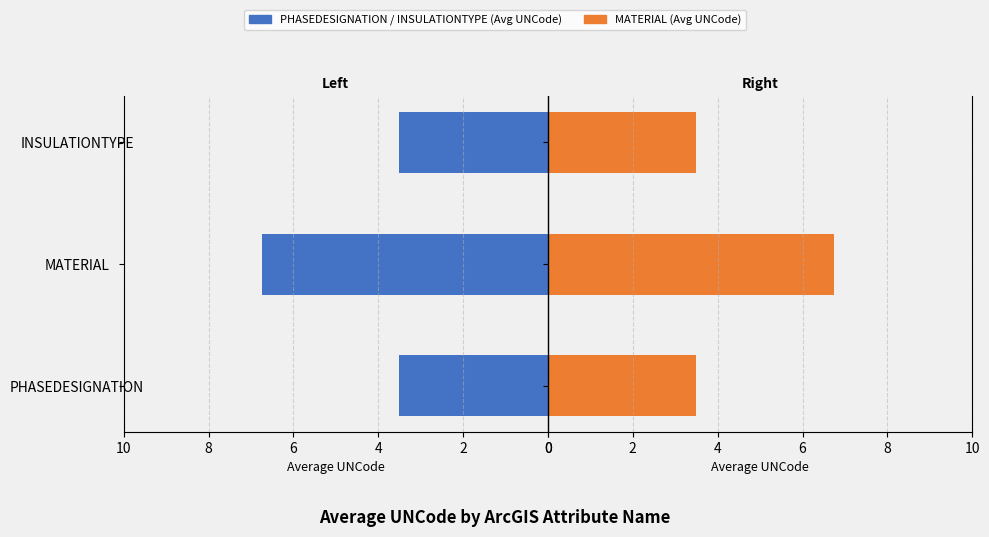

How many groups of bars are there?

3